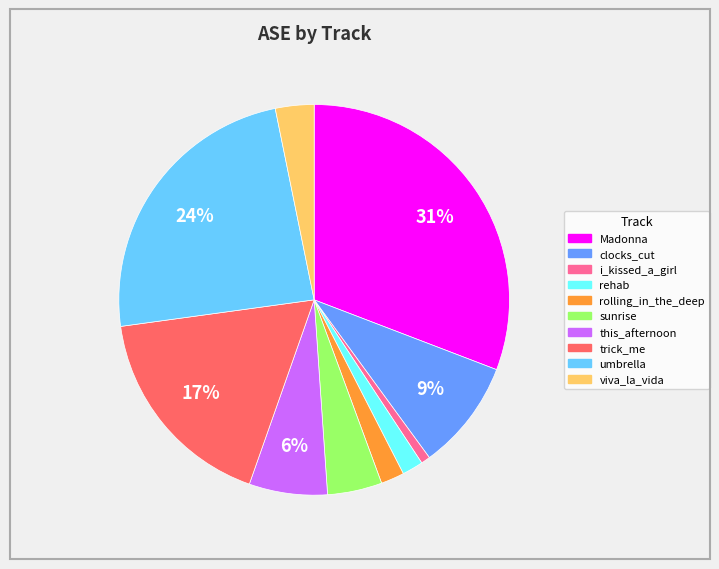

Is there any slice that represents more than half of the pie?

No